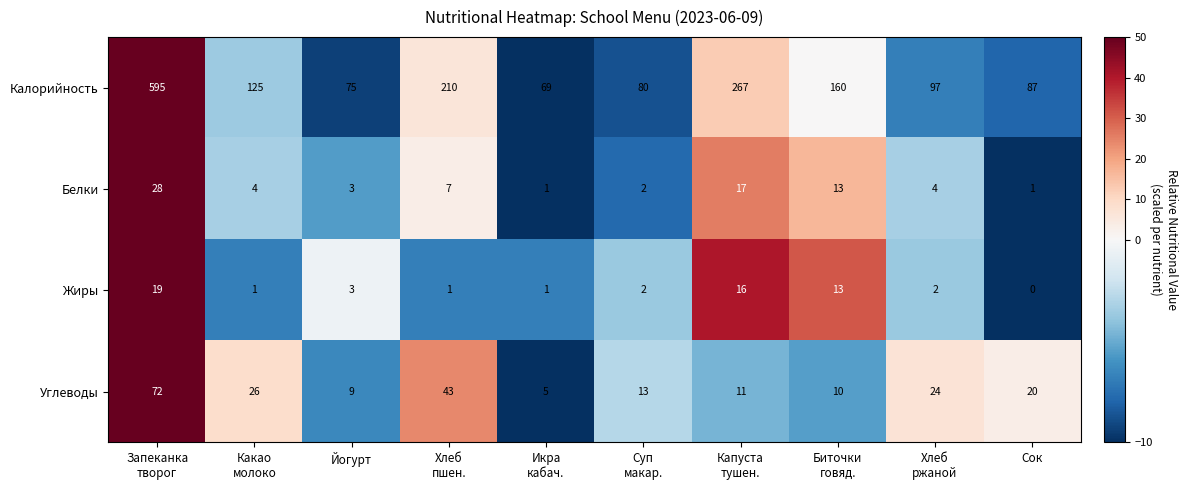

Between Какао
молоко and Сок, which series saw the biggest shift?

Калорийность